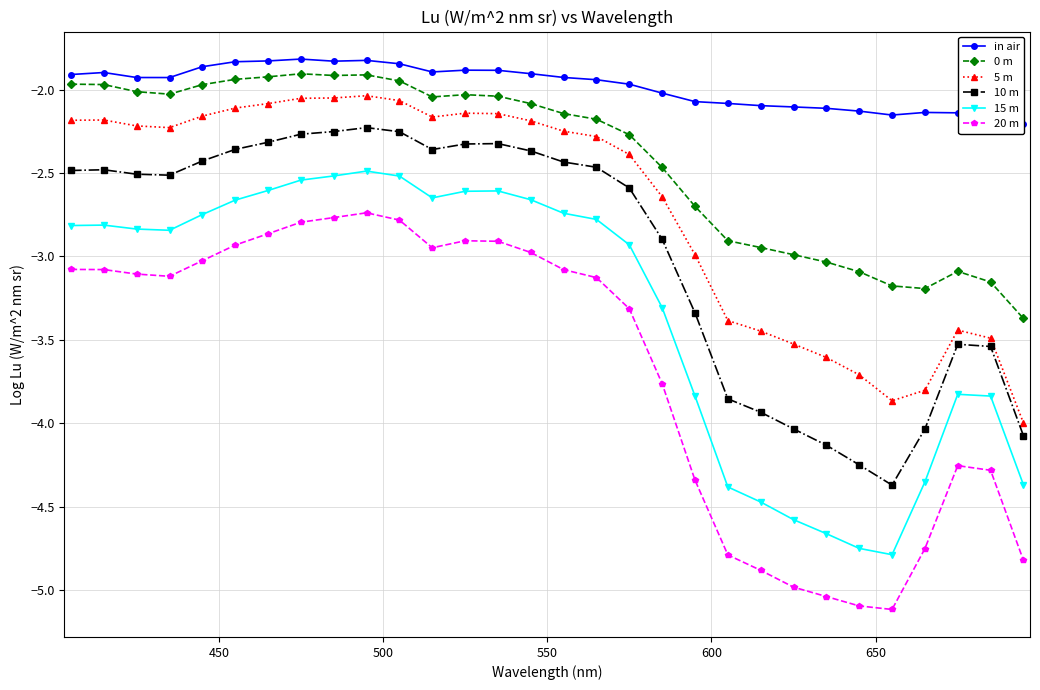

True or false: 15 m has more than 1 interior local peaks.

True